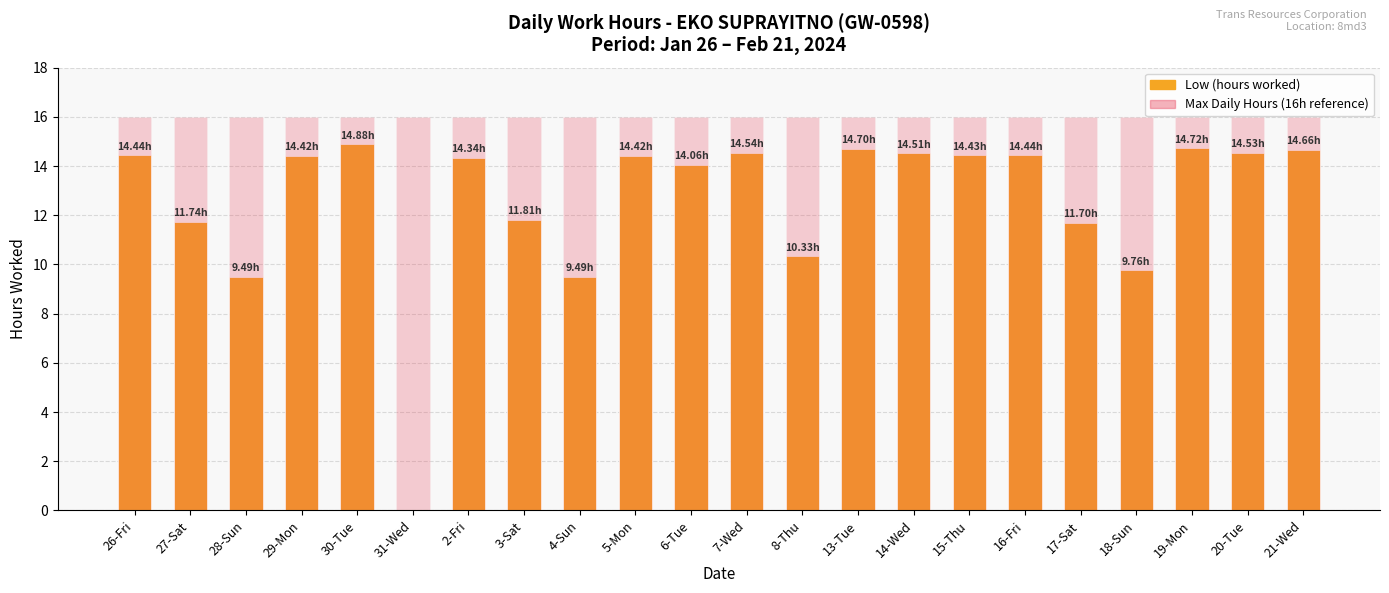

Is the value of Max Daily Hours (reference) at 5-Mon greater than the value of Low (hours worked) at 31-Wed?

Yes